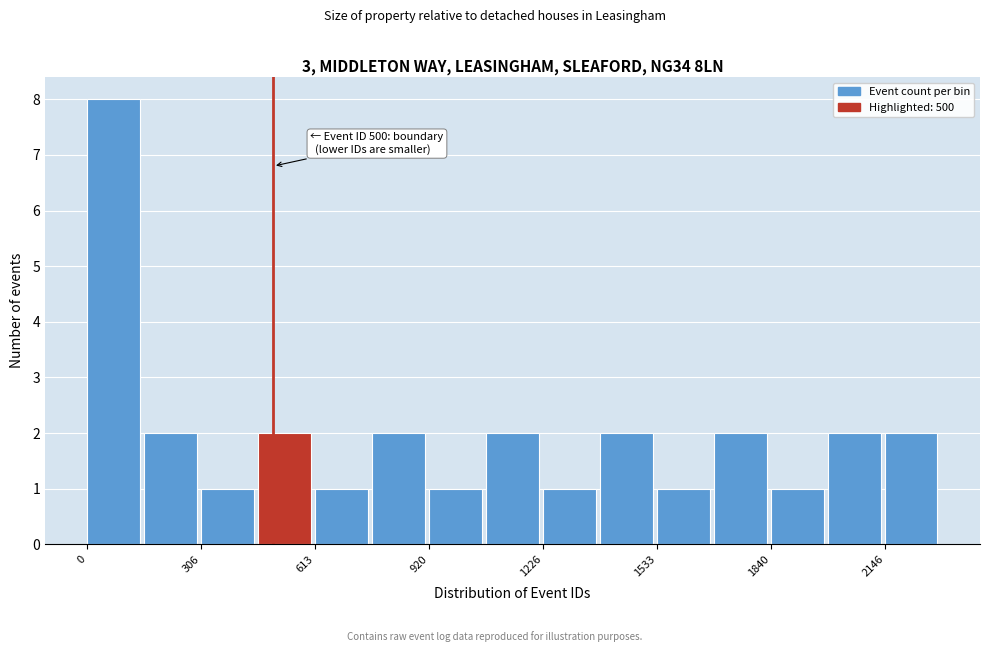

Around what value on the x-axis is the tallest bar? Give the approximate position of its centre, as read against the axis.

50